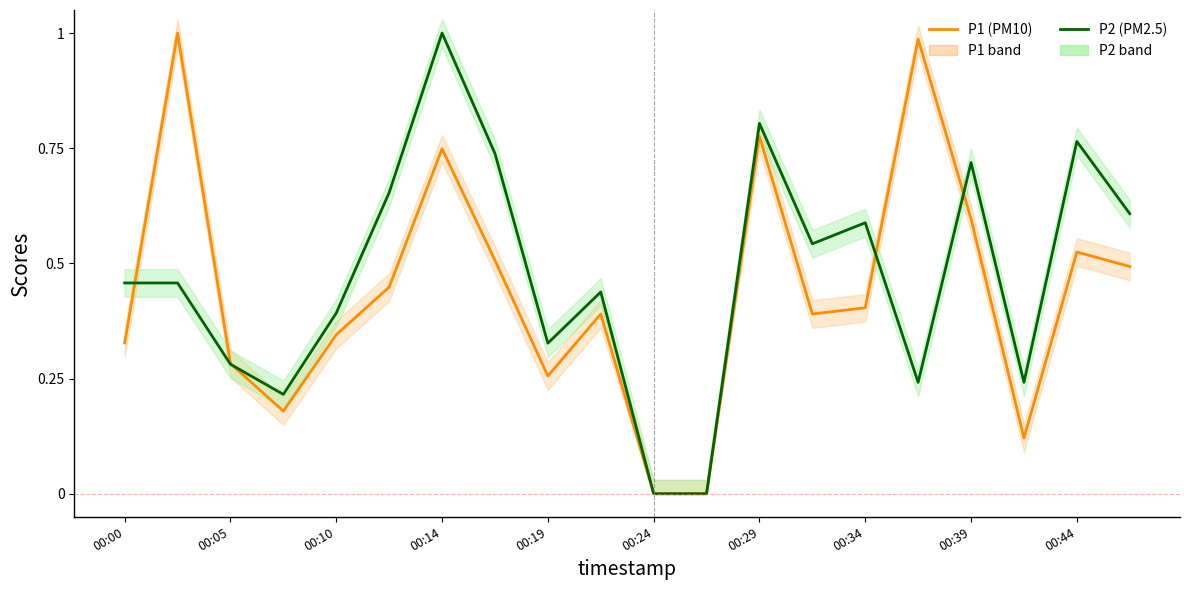

What is the approximate value of P1 (PM10) at 17?

0.1